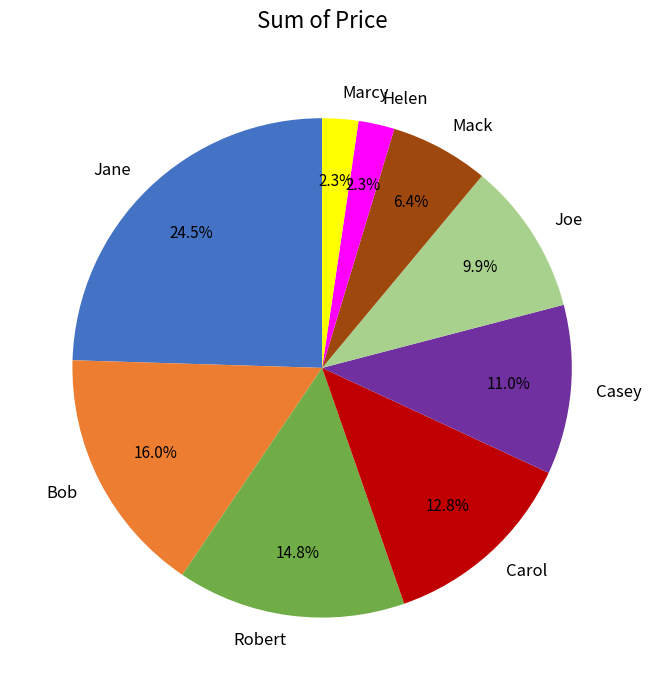

Which category has the biggest portion of the pie?

Jane